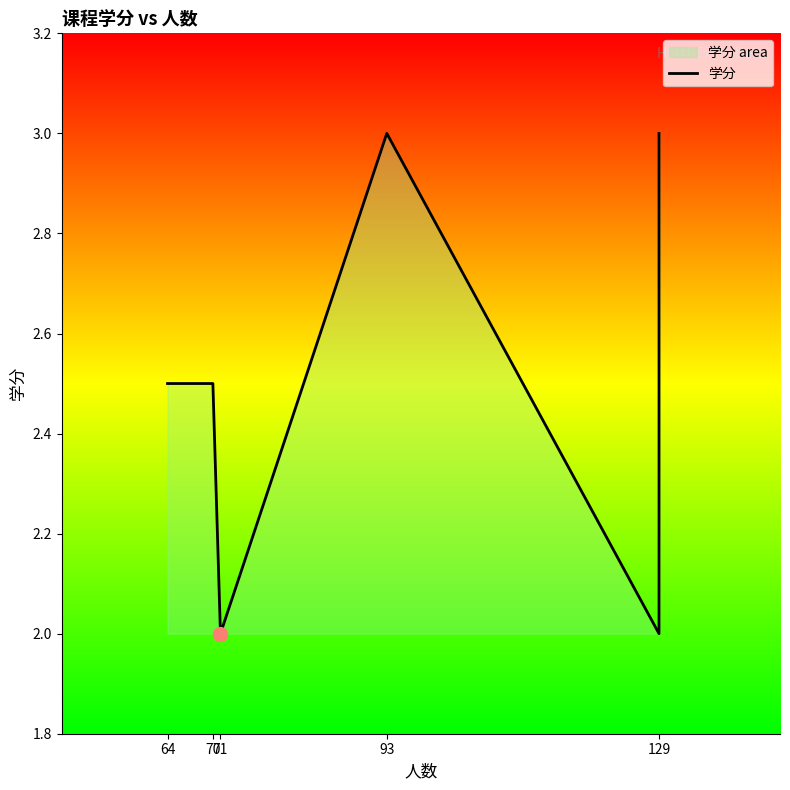

Approximately how many times larger is the value at 70 compared to 93?

0.8